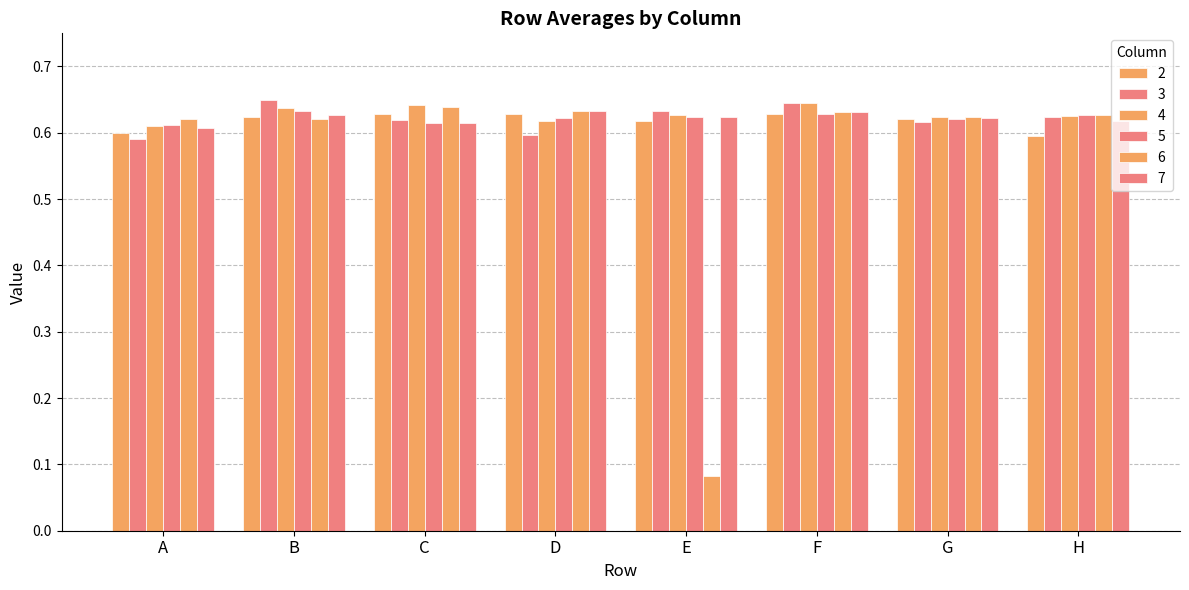

What is the minimum value for 3?

0.6